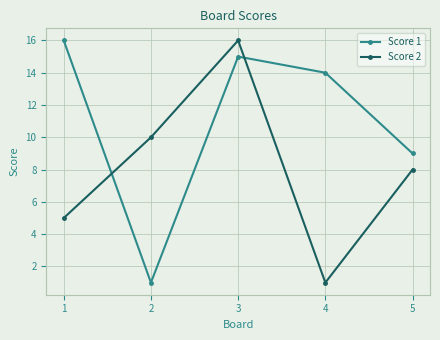

What is the value of the Score 2 point at the 4th from the left?

1